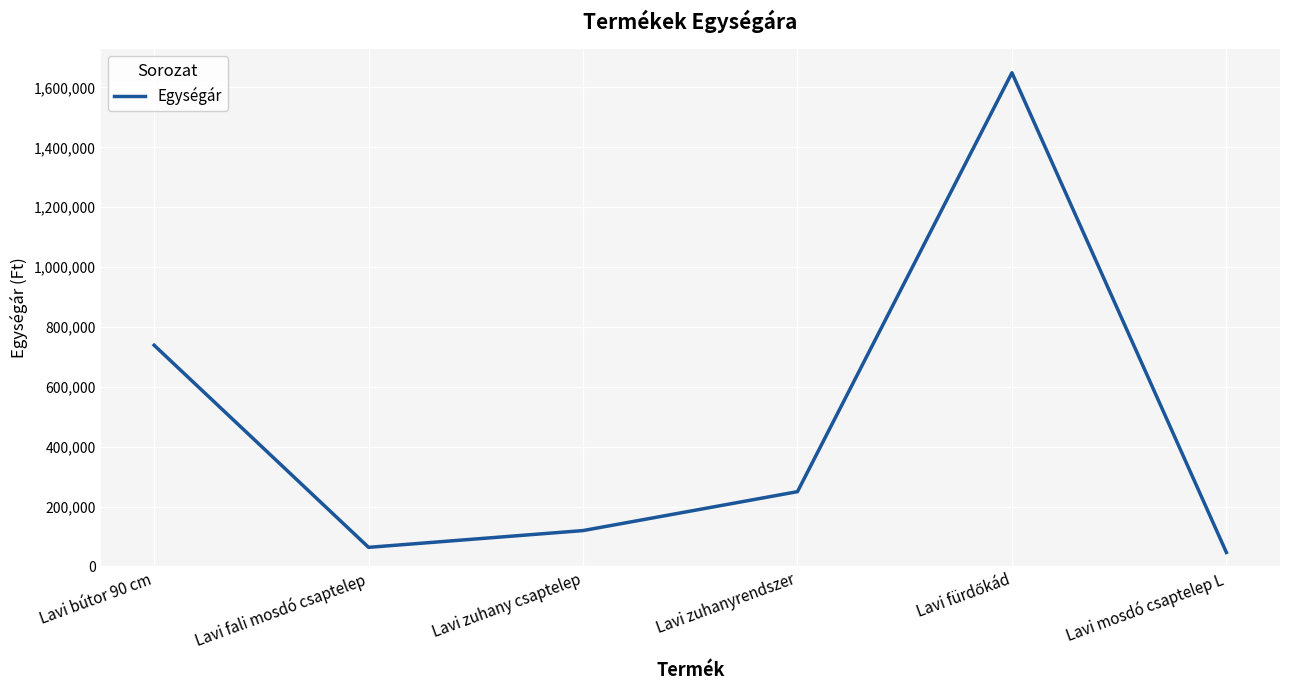

The chart shows a value of 119900 at Lavi zuhany csaptelep. True or false?

True